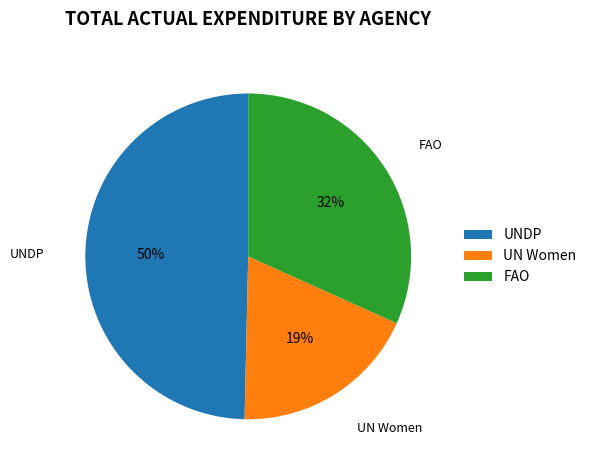

Is it true that FAO is 23% of the pie?

False